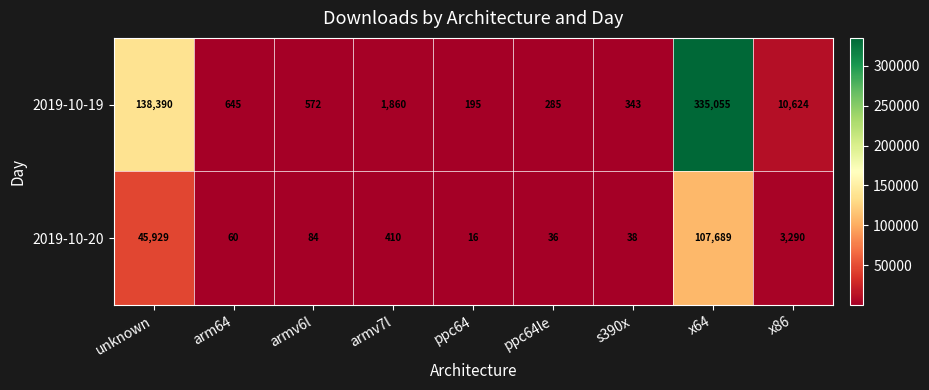

True or false: 2019-10-19 has a value of 572 at armv6l.

True